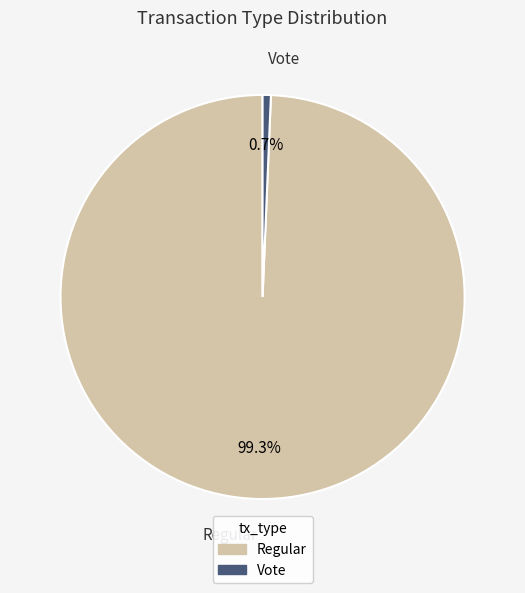

To the nearest percent, what is the combined percentage of Vote and Regular?

100%